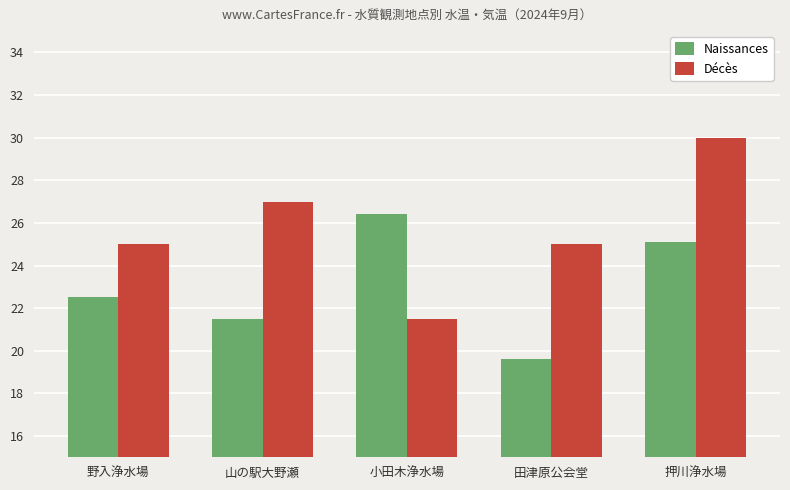

What is the difference between the highest and lowest values at 野入浄水場?

2.5